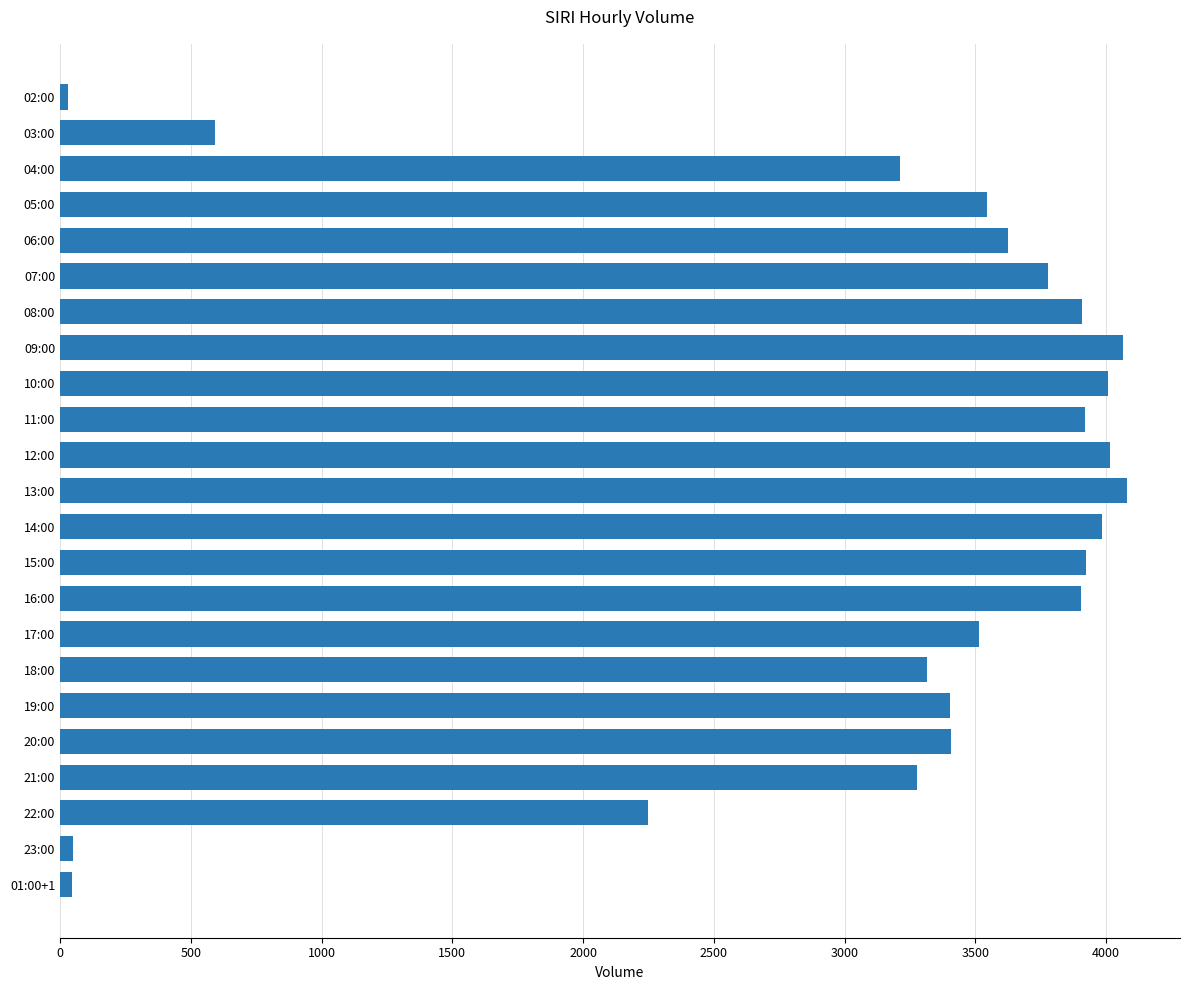

What is the label of the 18th bar from the bottom?

07:00